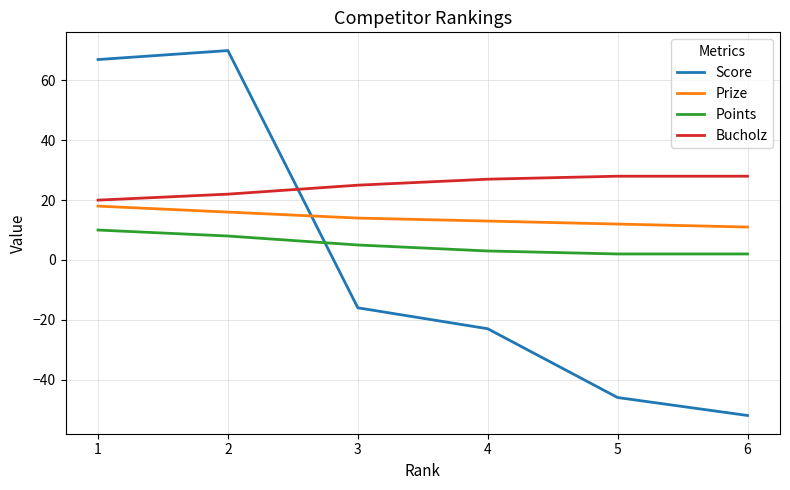

How many values in Score are below zero?

4